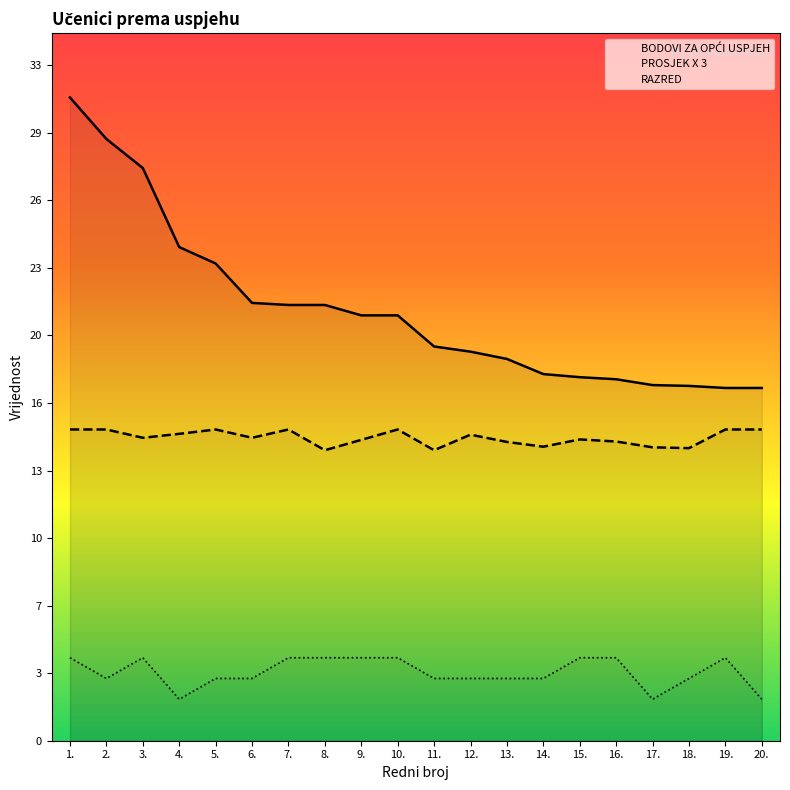

Reading left to right, extract all data points from this chart.

BODOVI ZA OPĆI USPJEH: 1.=31.0	2.=29.0	3.=27.6	4.=23.8	5.=23.0	6.=21.1	7.=21.0	8.=21.0	9.=20.5	10.=20.5	11.=19.0	12.=18.8	13.=18.4	14.=17.7	15.=17.5	16.=17.4	17.=17.1	18.=17.1	19.=17.0	20.=17.0
PROSJEK X 3: 1.=15.0	2.=15.0	3.=14.6	4.=14.8	5.=15.0	6.=14.6	7.=15.0	8.=14.0	9.=14.5	10.=15.0	11.=14.0	12.=14.8	13.=14.4	14.=14.2	15.=14.5	16.=14.4	17.=14.1	18.=14.1	19.=15.0	20.=15.0
RAZRED: 1.=4.0	2.=3.0	3.=4.0	4.=2.0	5.=3.0	6.=3.0	7.=4.0	8.=4.0	9.=4.0	10.=4.0	11.=3.0	12.=3.0	13.=3.0	14.=3.0	15.=4.0	16.=4.0	17.=2.0	18.=3.0	19.=4.0	20.=2.0